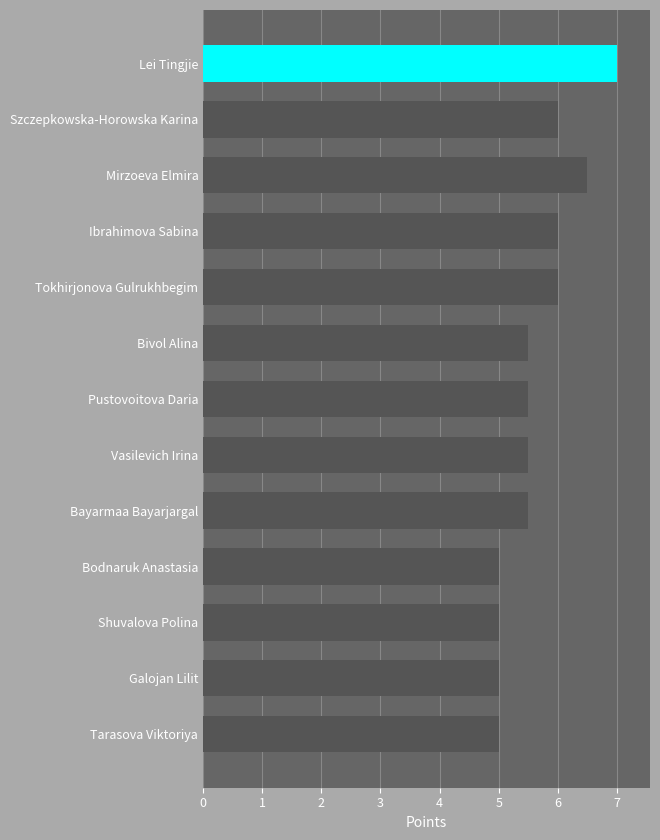

Reading top to bottom, list all the values displayed in this chart.

Lei Tingjie=7.0	Szczepkowska-Horowska Karina=6.0	Mirzoeva Elmira=6.5	Ibrahimova Sabina=6.0	Tokhirjonova Gulrukhbegim=6.0	Bivol Alina=5.5	Pustovoitova Daria=5.5	Vasilevich Irina=5.5	Bayarmaa Bayarjargal=5.5	Bodnaruk Anastasia=5.0	Shuvalova Polina=5.0	Galojan Lilit=5.0	Tarasova Viktoriya=5.0